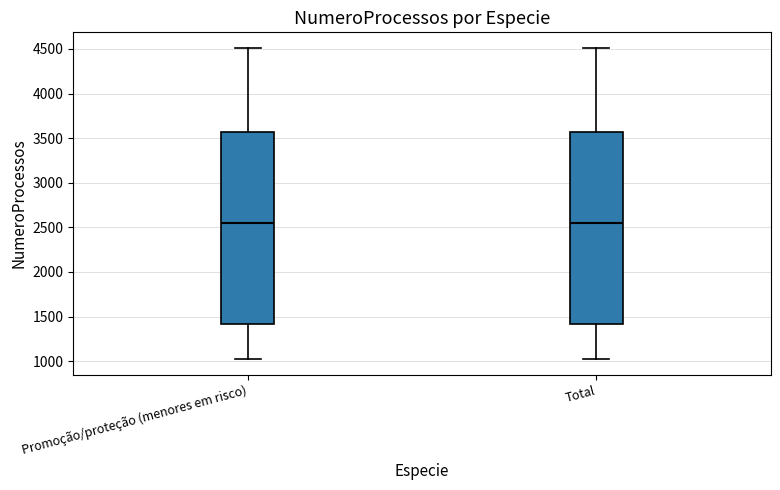

Reading left to right, transcribe this box plot: for each box, give where its median line is, the range the box spans, and where its two whiskers end, as read against the y-axis. The values are not printed on the chart, so give them approximately, as read against the axis.

Promoção/proteção (menores em risco): median 2550, box 1400 to 3550, whiskers 1000 to 4500
Total: median 2550, box 1400 to 3550, whiskers 1000 to 4500